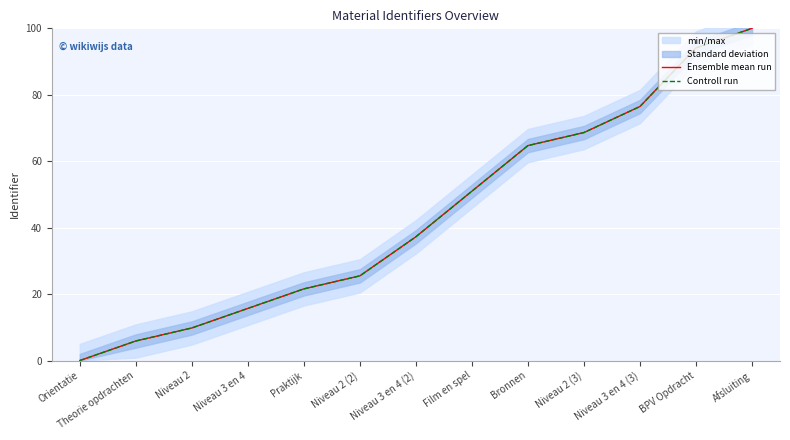

Read the Ensemble mean run value at Bronnen.

64.7